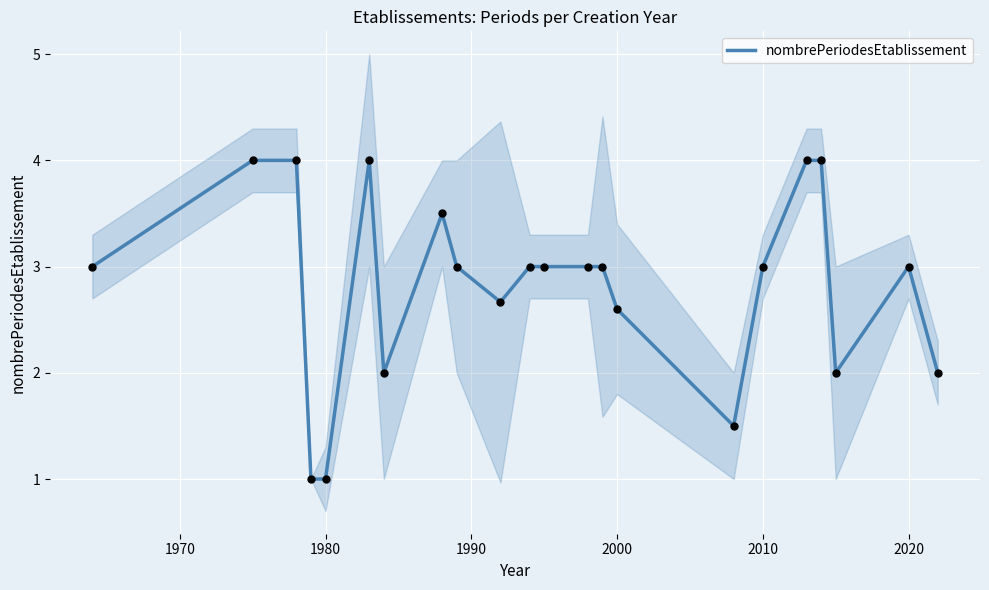

What is the lowest value of the nombrePeriodesEtablissement series?

1.0